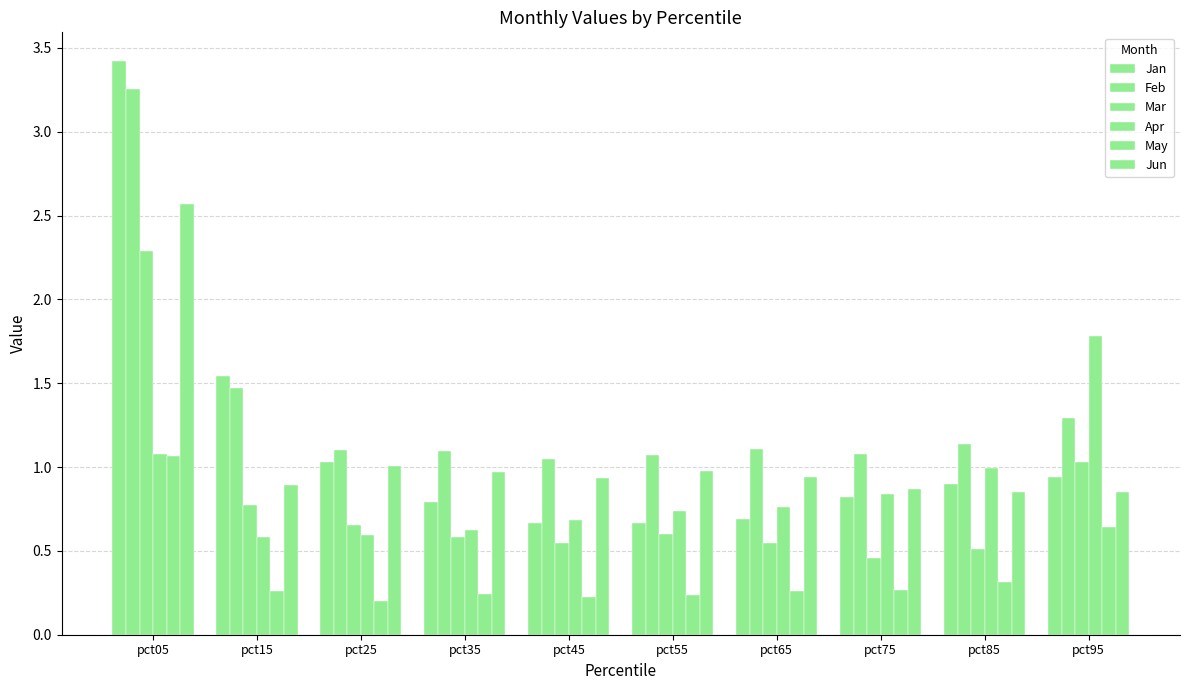

List the labels in order of Mar value, largest first.

pct05, pct95, pct15, pct25, pct55, pct35, pct45, pct65, pct85, pct75